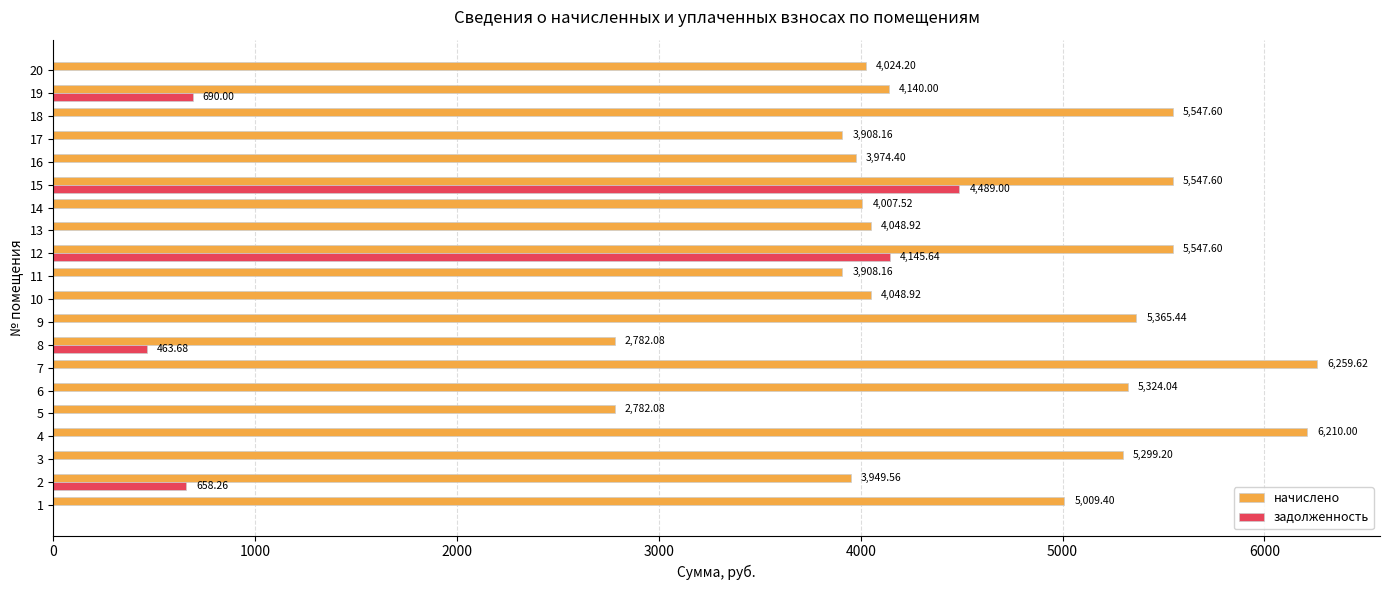

What are all the series names shown in the legend?

начислено, задолженность